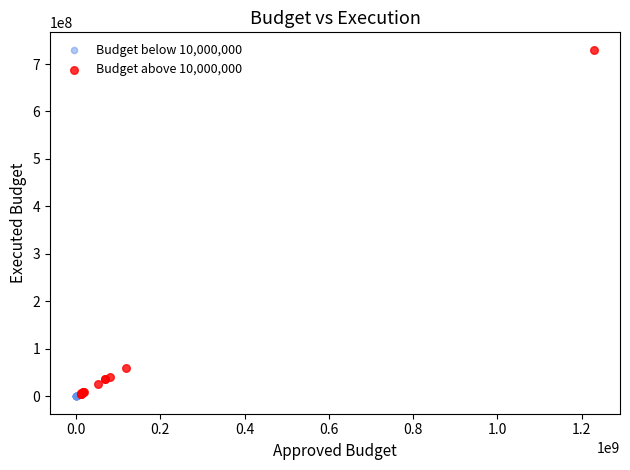

What are all the series names shown in the legend?

Budget below 10,000,000, Budget above 10,000,000